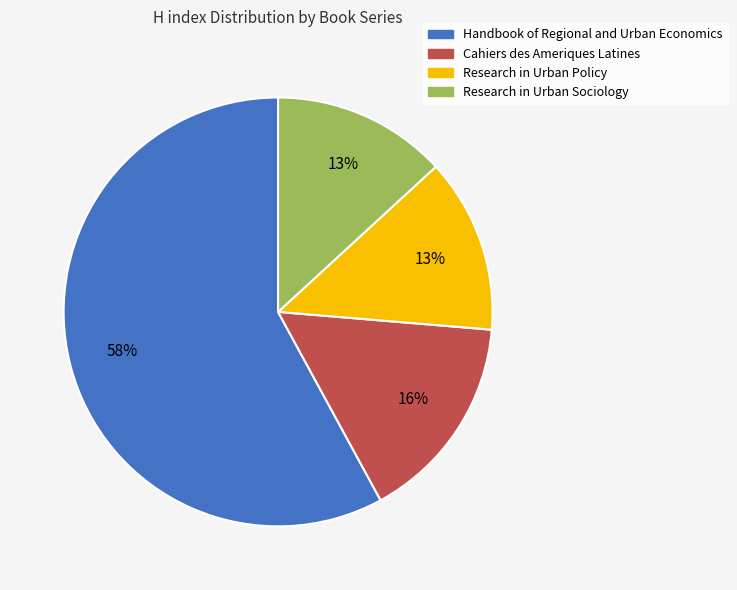

How many slices are in this pie chart?

4